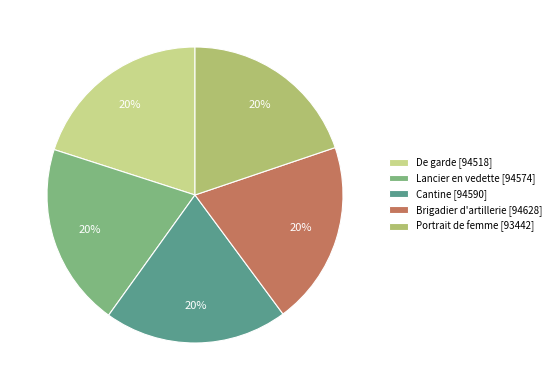

Approximately how many times larger is the value at Brigadier d'artillerie compared to Lancier en vedette?

1.0